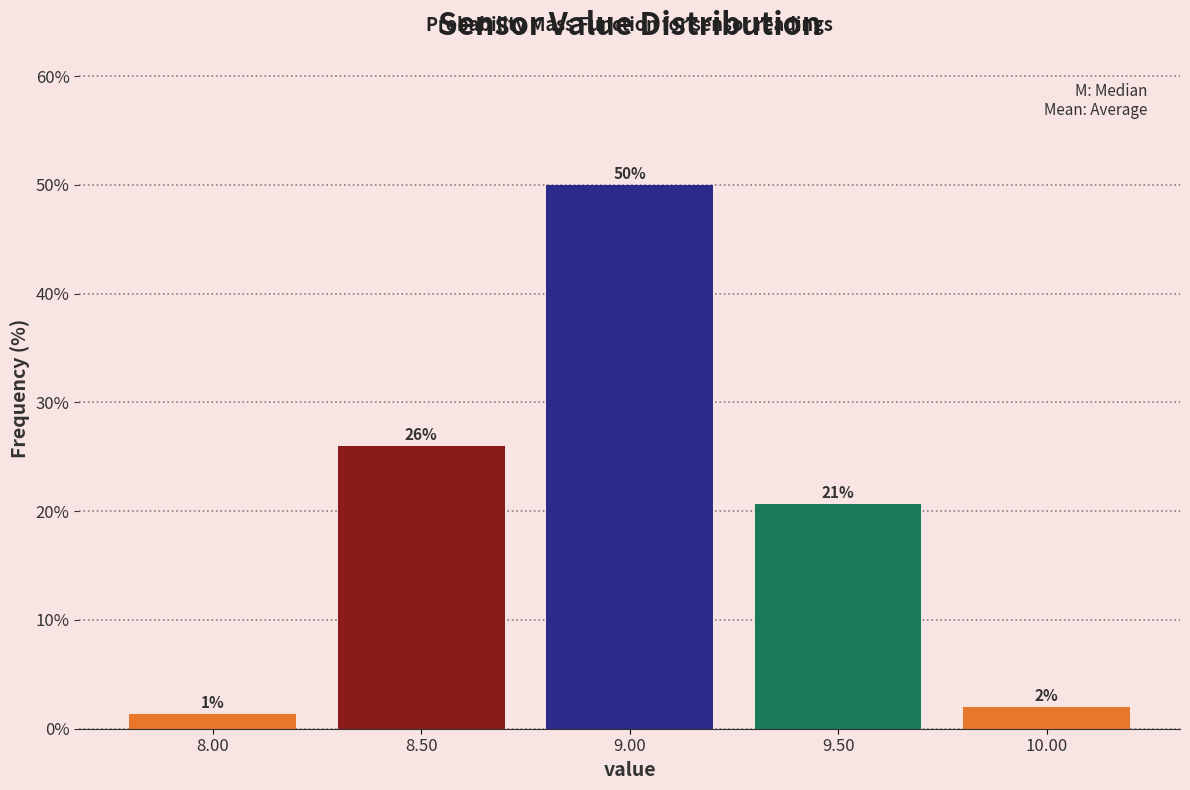

Over which range of the x-axis is the bar tallest?

8.75 to 9.25